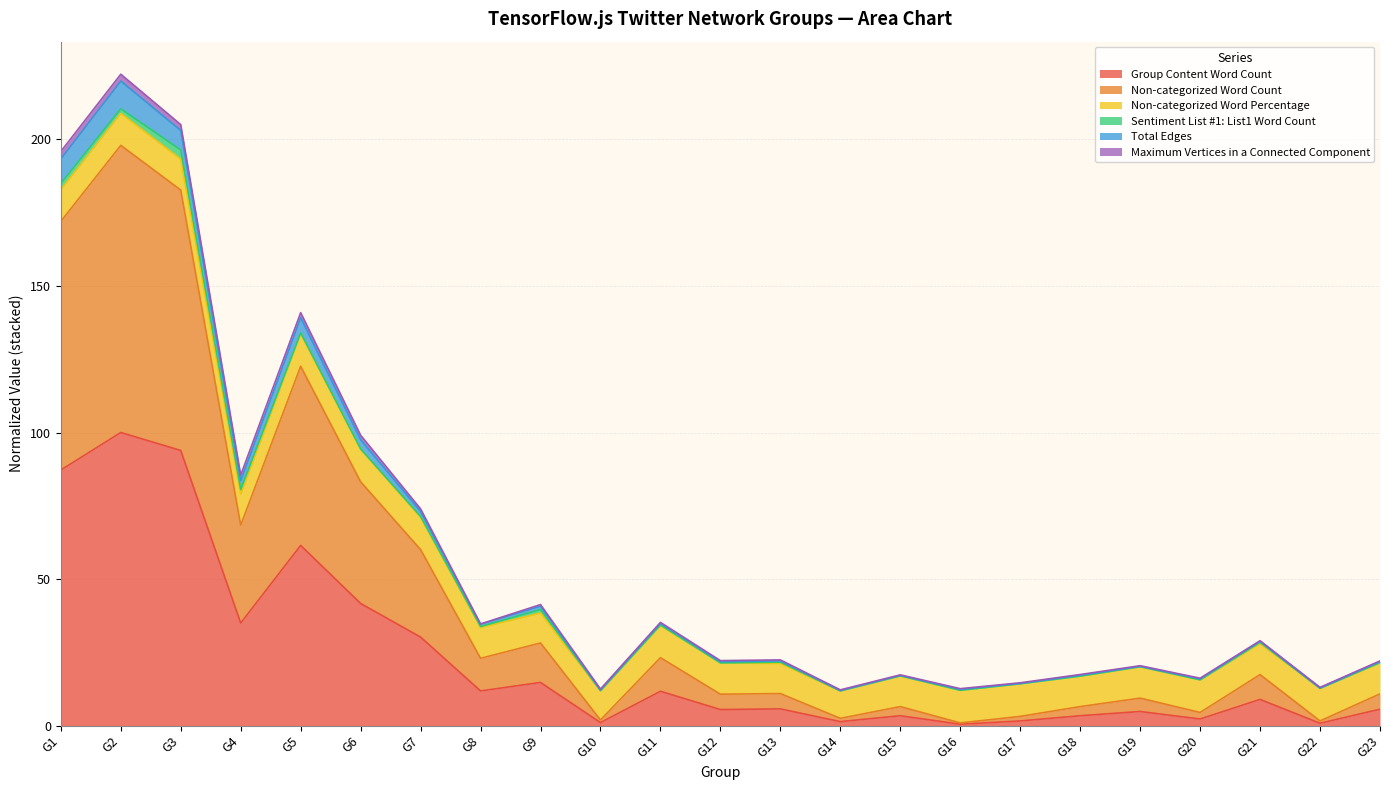

True or false: Group Content Word Count and Non-categorized Word Count cross at least once.

False